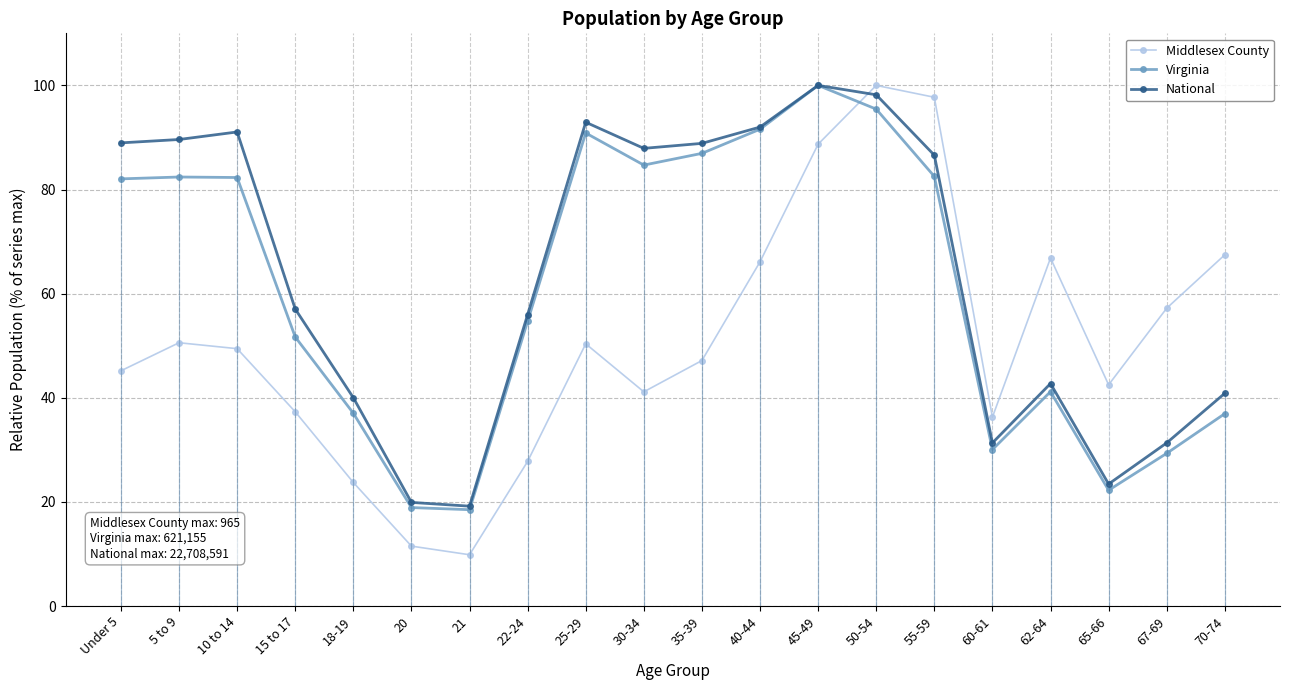

Reading left to right, what are all the values shown in this chart?

Middlesex County: Under 5=45.2	5 to 9=50.6	10 to 14=49.4	15 to 17=37.3	18-19=23.7	20=11.5	21=9.8	22-24=27.8	25-29=50.4	30-34=41.1	35-39=47.2	40-44=66.1	45-49=88.7	50-54=100.0	55-59=97.7	60-61=36.3	62-64=66.8	65-66=42.5	67-69=57.2	70-74=67.5
Virginia: Under 5=82.0	5 to 9=82.4	10 to 14=82.3	15 to 17=51.7	18-19=37.0	20=18.9	21=18.5	22-24=54.7	25-29=90.9	30-34=84.7	35-39=86.9	40-44=91.6	45-49=100.0	50-54=95.4	55-59=82.5	60-61=30.0	62-64=41.2	65-66=22.2	67-69=29.3	70-74=36.9
National: Under 5=89.0	5 to 9=89.6	10 to 14=91.1	15 to 17=57.0	18-19=40.0	20=19.9	21=19.2	22-24=56.0	25-29=92.9	30-34=87.9	35-39=88.9	40-44=92.0	45-49=100.0	50-54=98.2	55-59=86.6	60-61=31.3	62-64=42.7	65-66=23.4	67-69=31.3	70-74=40.9